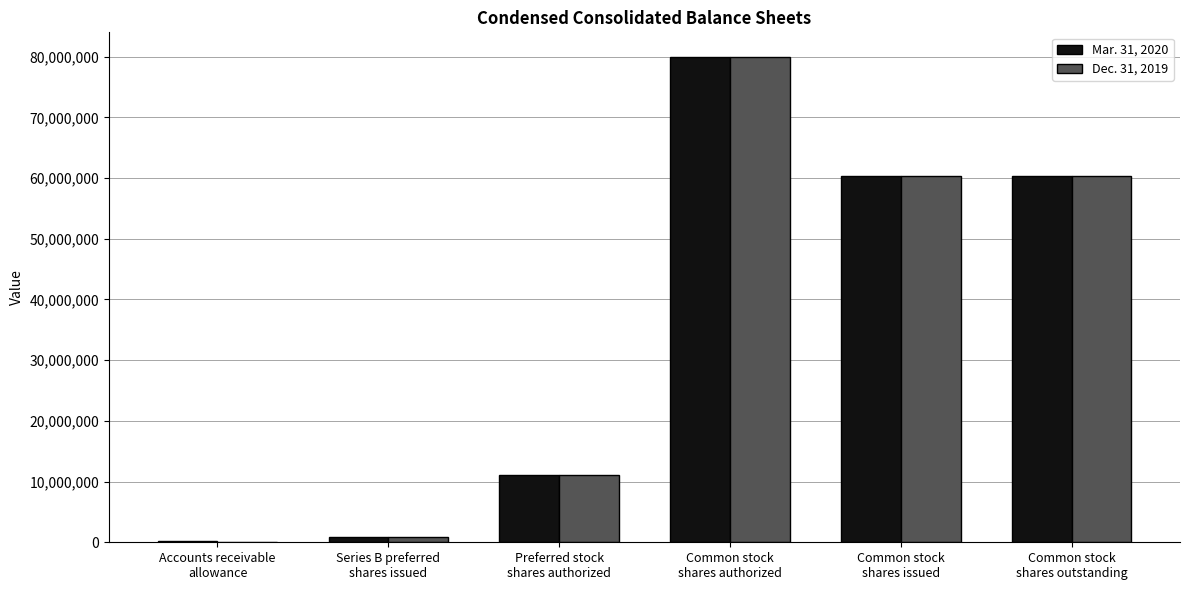

What is the maximum value shown in the chart?

80000000